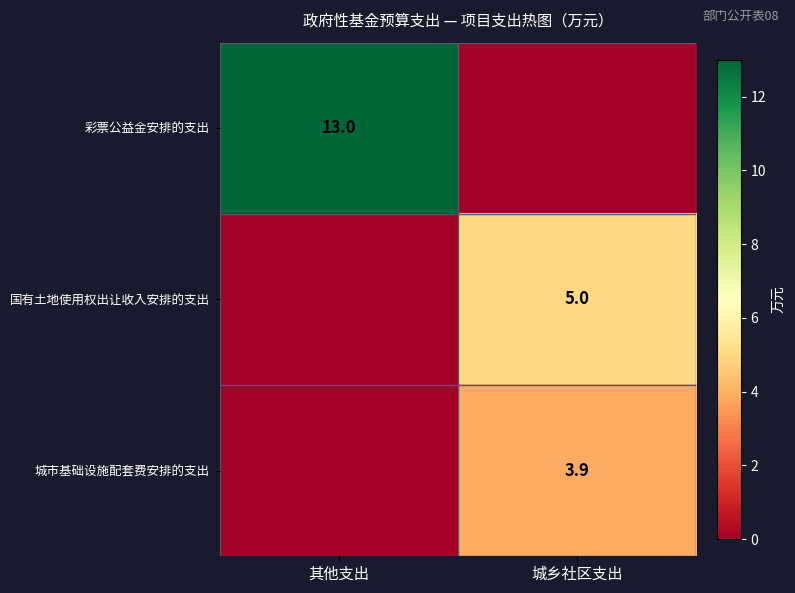

Is it true that 国有土地使用权出让收入安排的支出 equals 5.0 at 城乡社区支出?

True